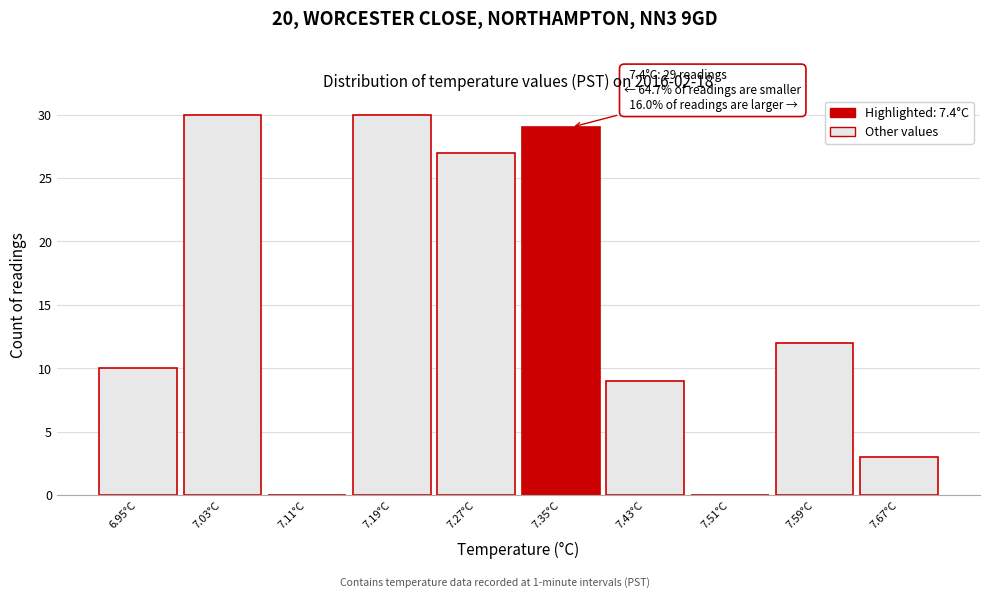

Reading right to left, extract all data points from this chart.

7.67°C=3	7.59°C=12	7.51°C=0	7.43°C=9	7.35°C=29	7.27°C=27	7.19°C=30	7.11°C=0	7.03°C=30	6.95°C=10